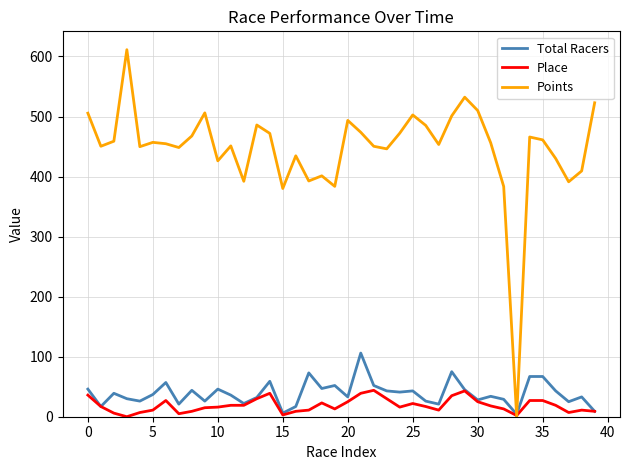

Which series has the largest total across all categories?

Points